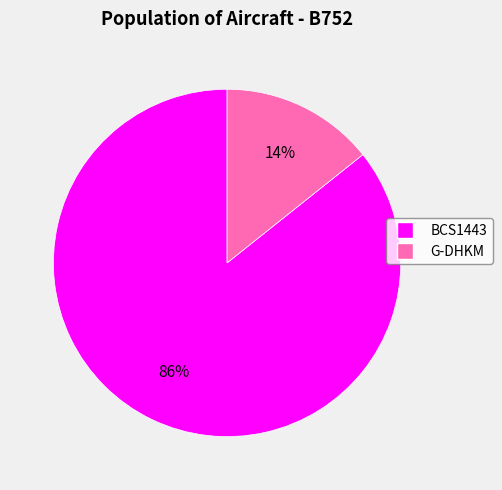

To the nearest percent, what portion does G-DHKM represent?

14%